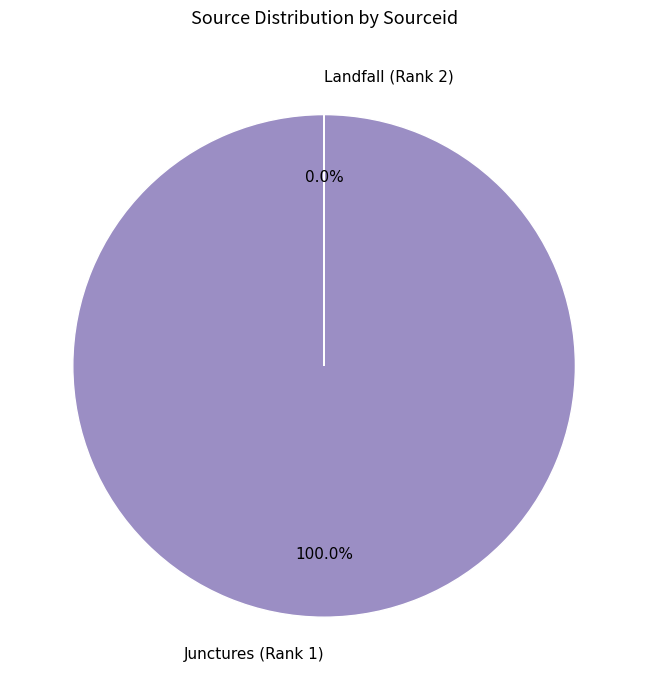

Does Junctures (Rank 1) represent more than half of the total?

Yes